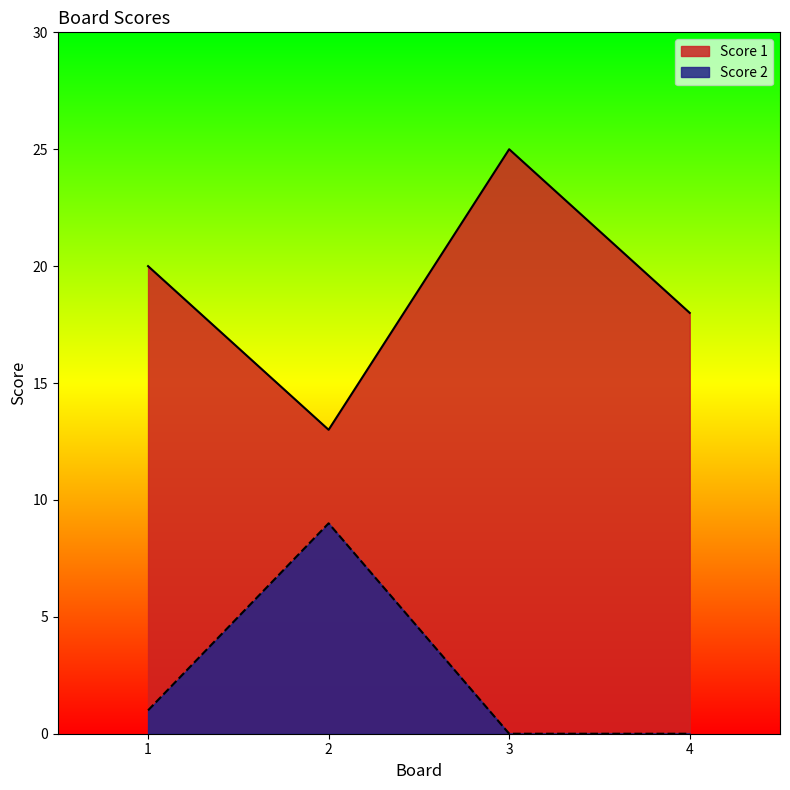

Is it true that Score 1 equals 6 at 4?

False